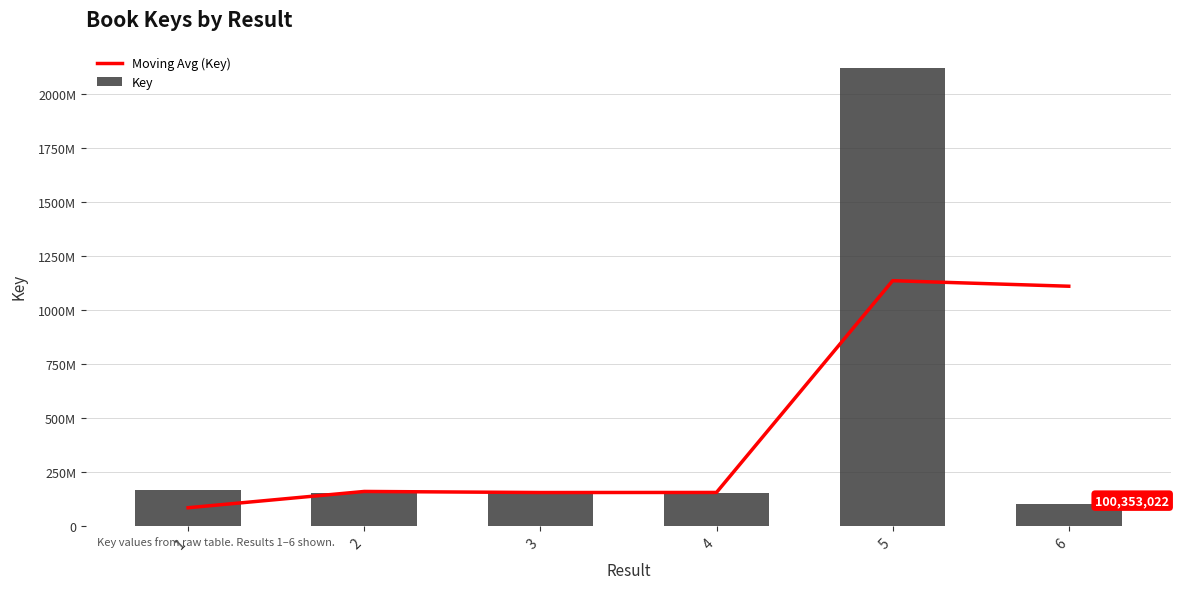

What are all the series names shown in the legend?

Moving Avg (Key), Key